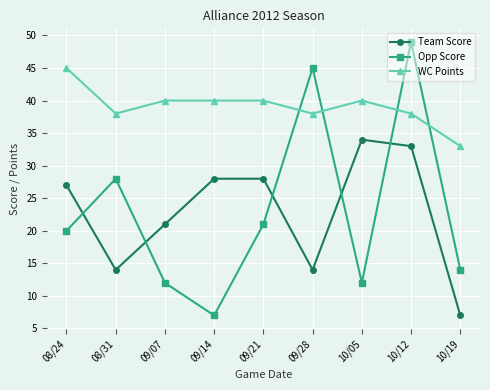

What is the approximate value of Opp Score at 08/24, to the nearest 10?

20